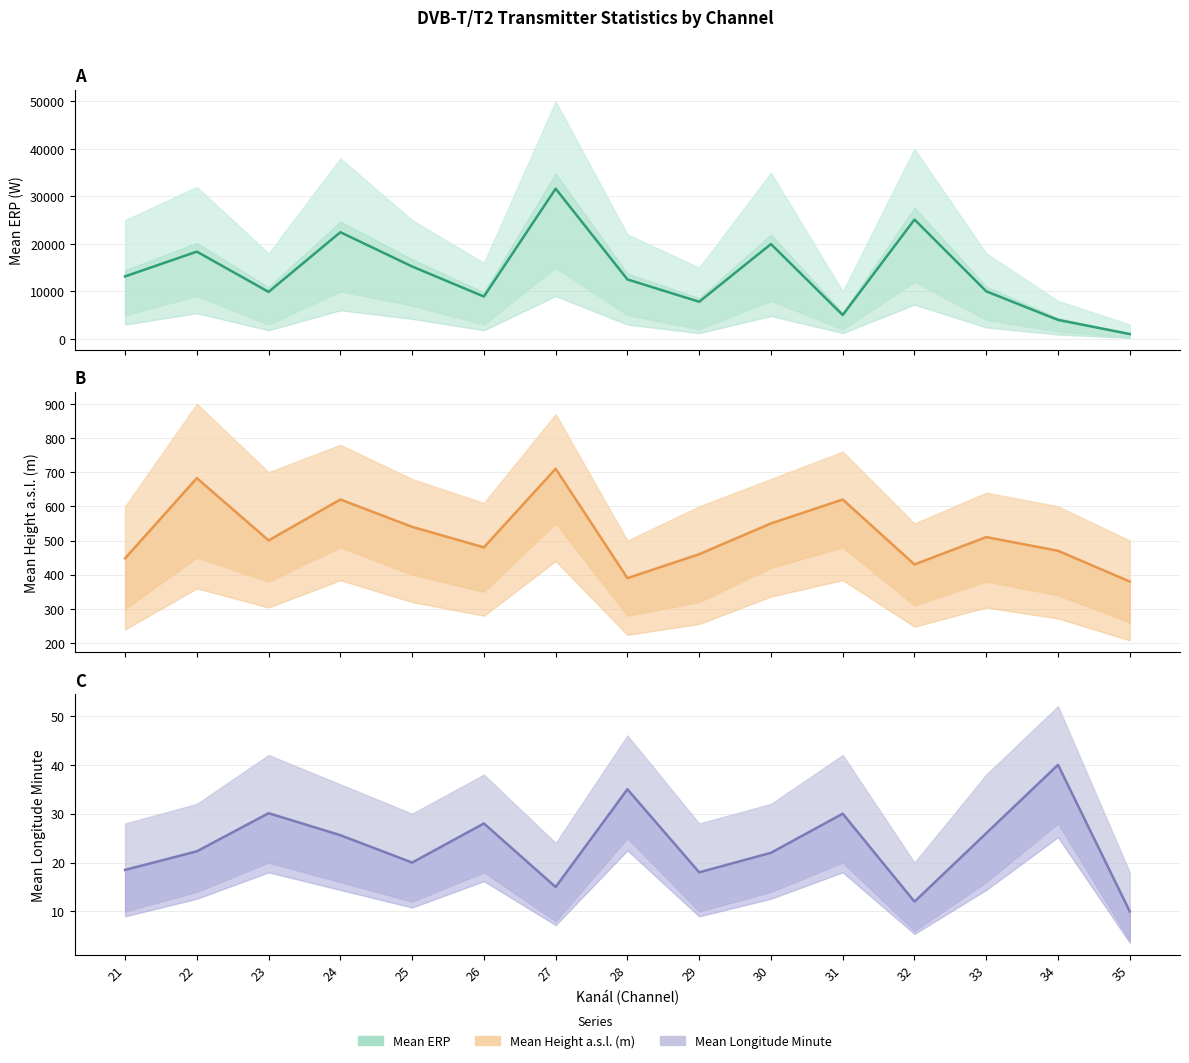

How many series are shown in this chart?

3